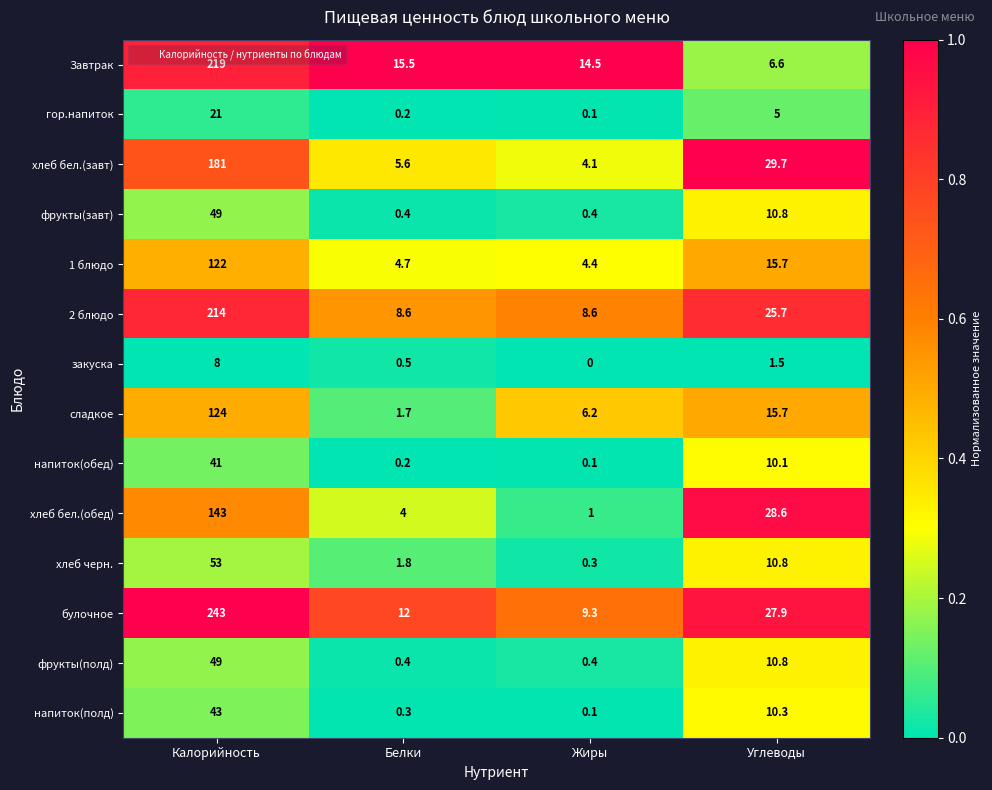

At how many categories does at least one series exceed 0?

4